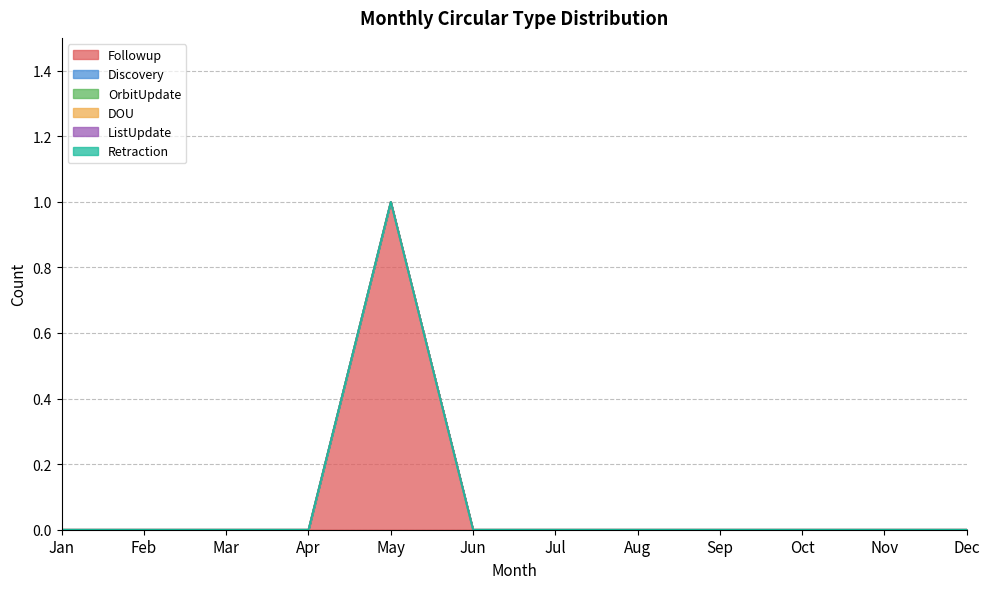

What is the difference between the highest and lowest values at May?

1